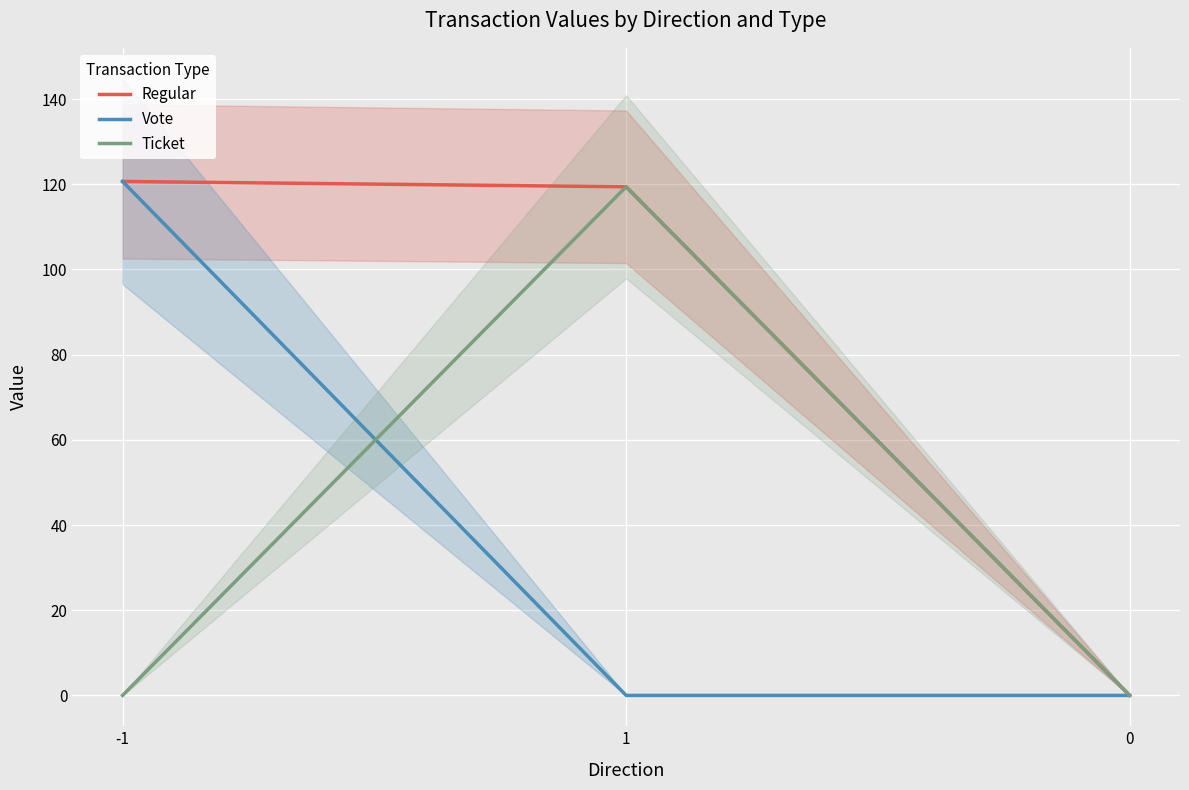

Rank the categories by Regular value from lowest to highest.

0, 1, -1